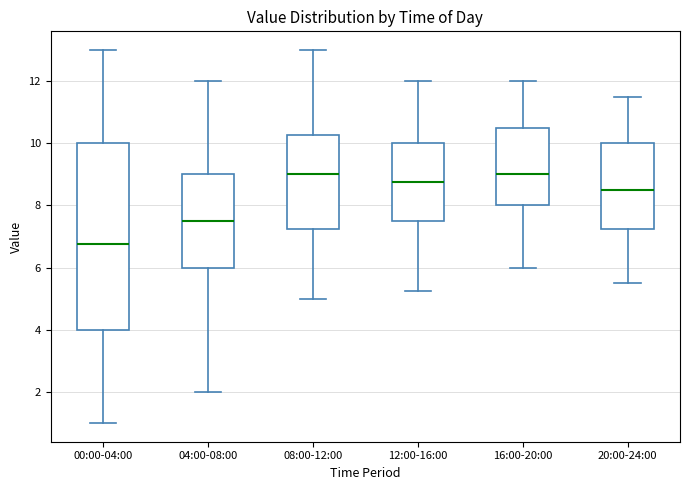

Where does the upper whisker of the box for 20:00-24:00 end on the y-axis? The values are not printed on the chart, so give them approximately, as read against the axis.

11.6